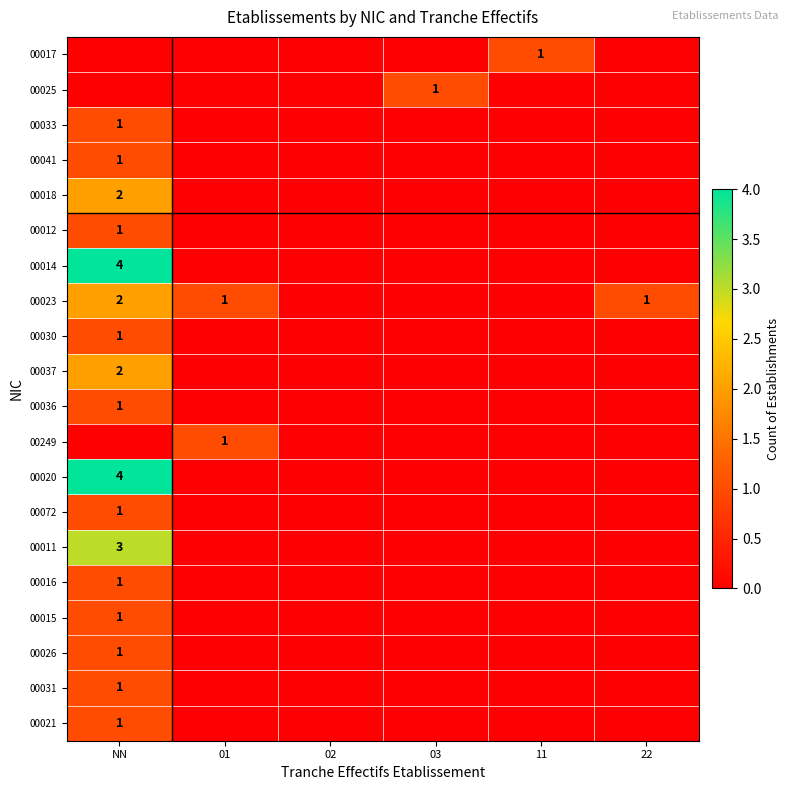

The 00021 series shows 1 at NN. True or false?

True